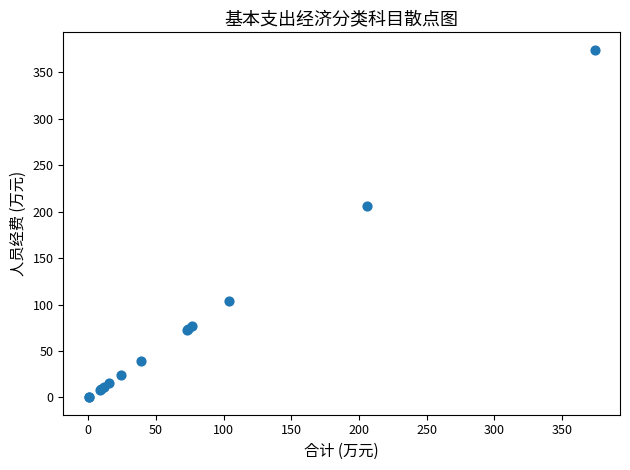

What Y value in the scatter plot is closest to 187?

205.8